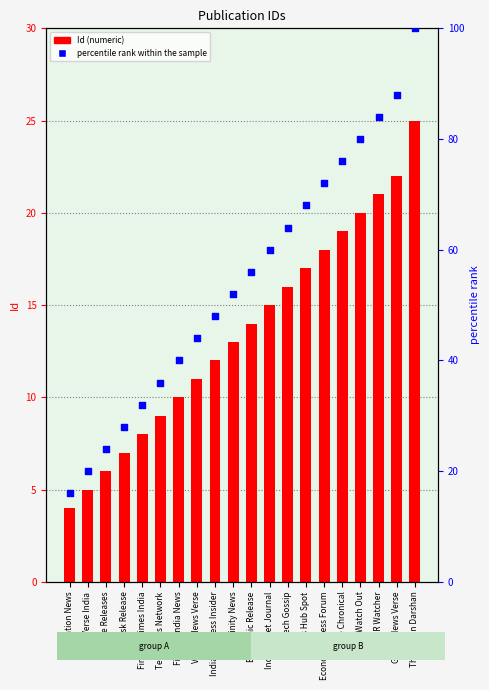

Which series has the largest total across all categories?

percentile rank within the sample